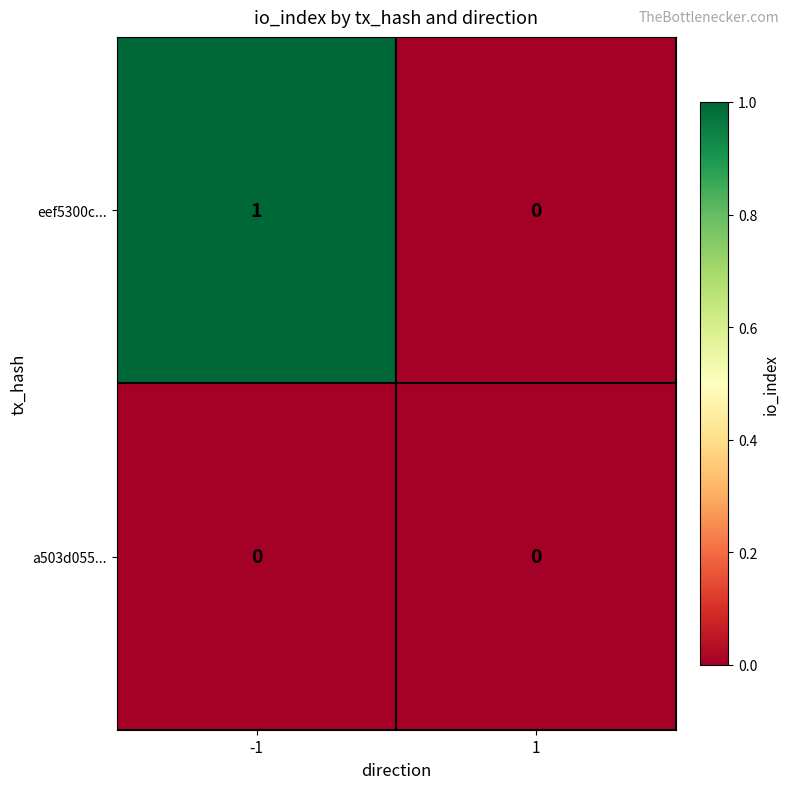

True or false: eef5300c... has a value of 0 at 1.

True